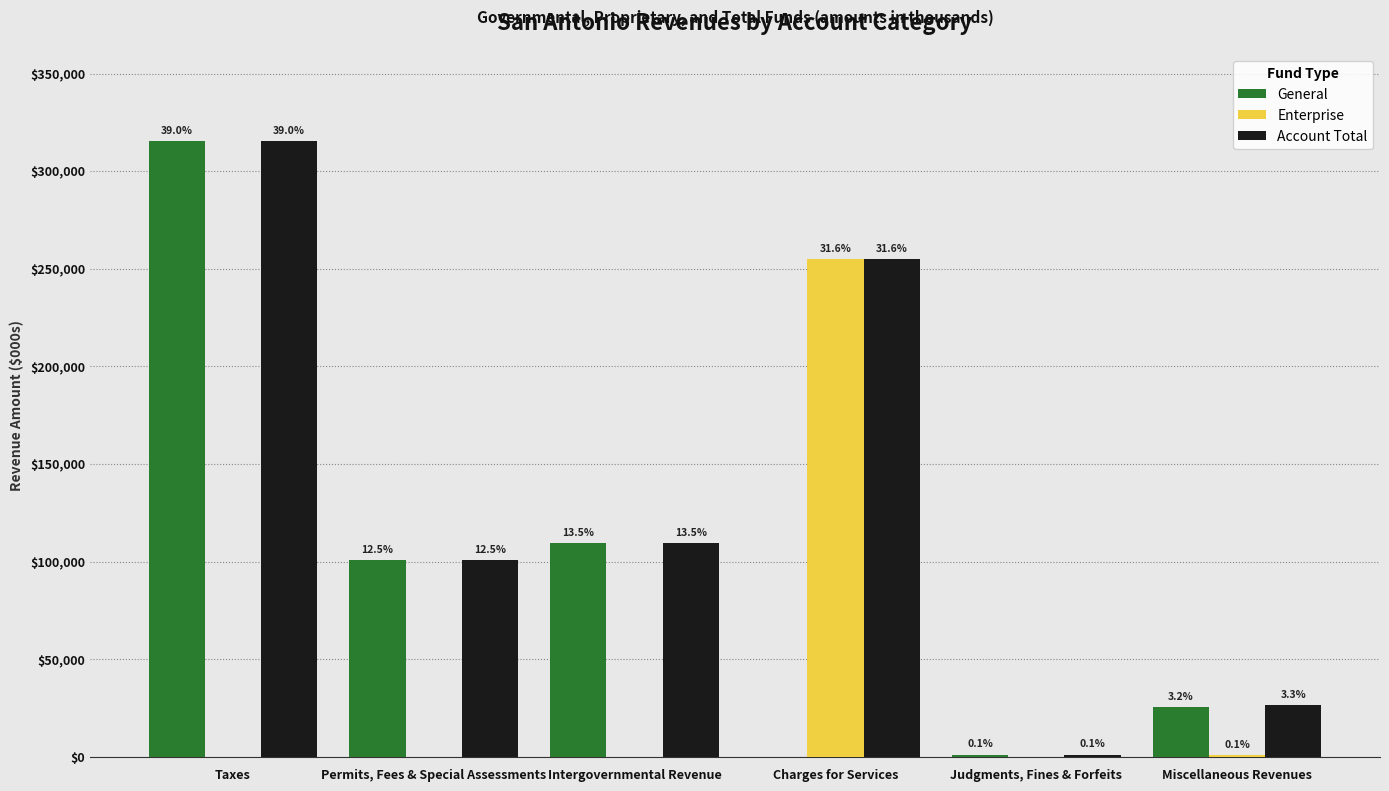

What is the difference between the highest and lowest values at Taxes?

315557